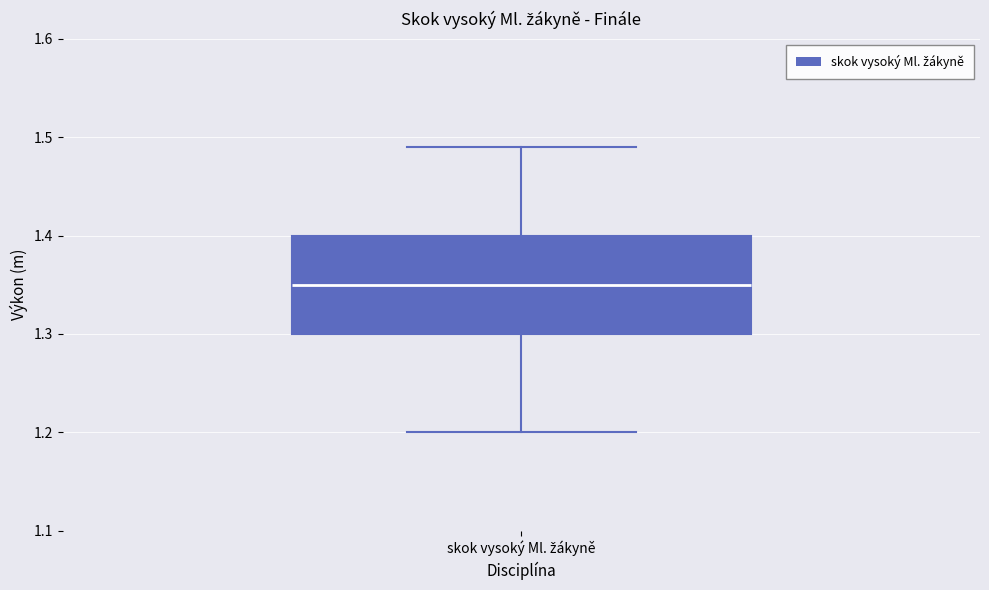

Read this box plot against the y-axis: the position of the median line, the range covered by the box, and the ends of both whiskers. The values are not printed on the chart, so give them approximately, as read against the axis.

median 1.35, box 1.30 to 1.40, whiskers 1.20 to 1.49